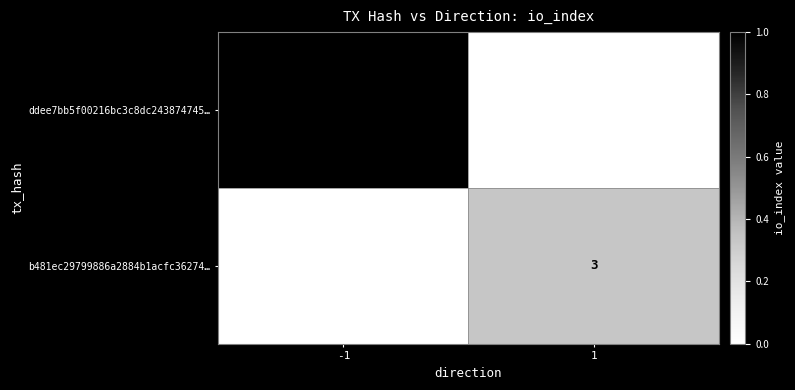

Is the value of ddee7bb5f00216bc3c8dc243874745… at -1 greater than the value of b481ec29799886a2884b1acfc36274… at 1?

Yes